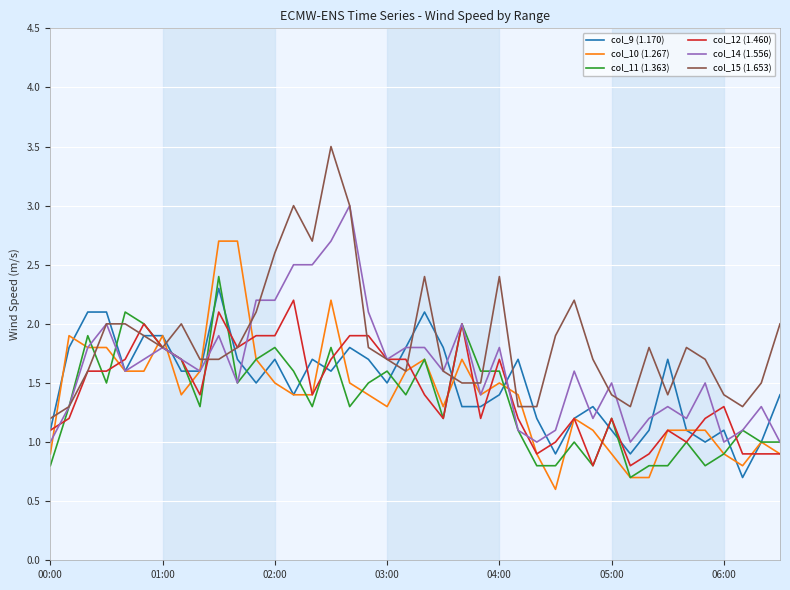

What is the minimum value shown in the chart?

0.6